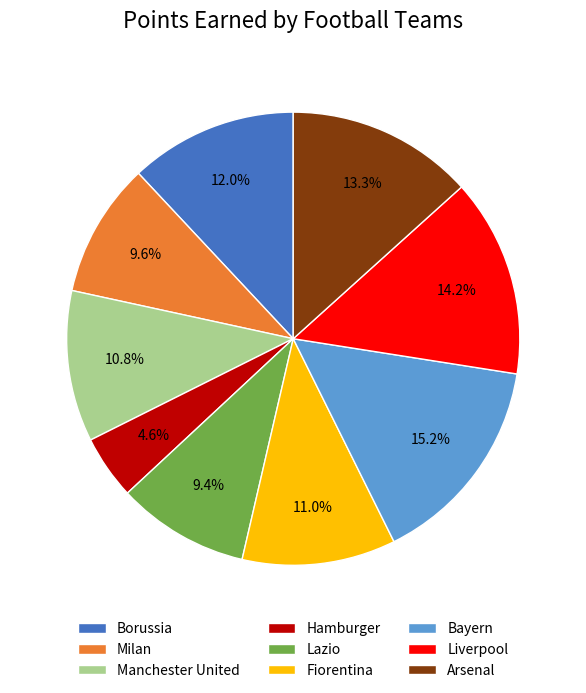

To the nearest percent, what portion does Arsenal represent?

13%